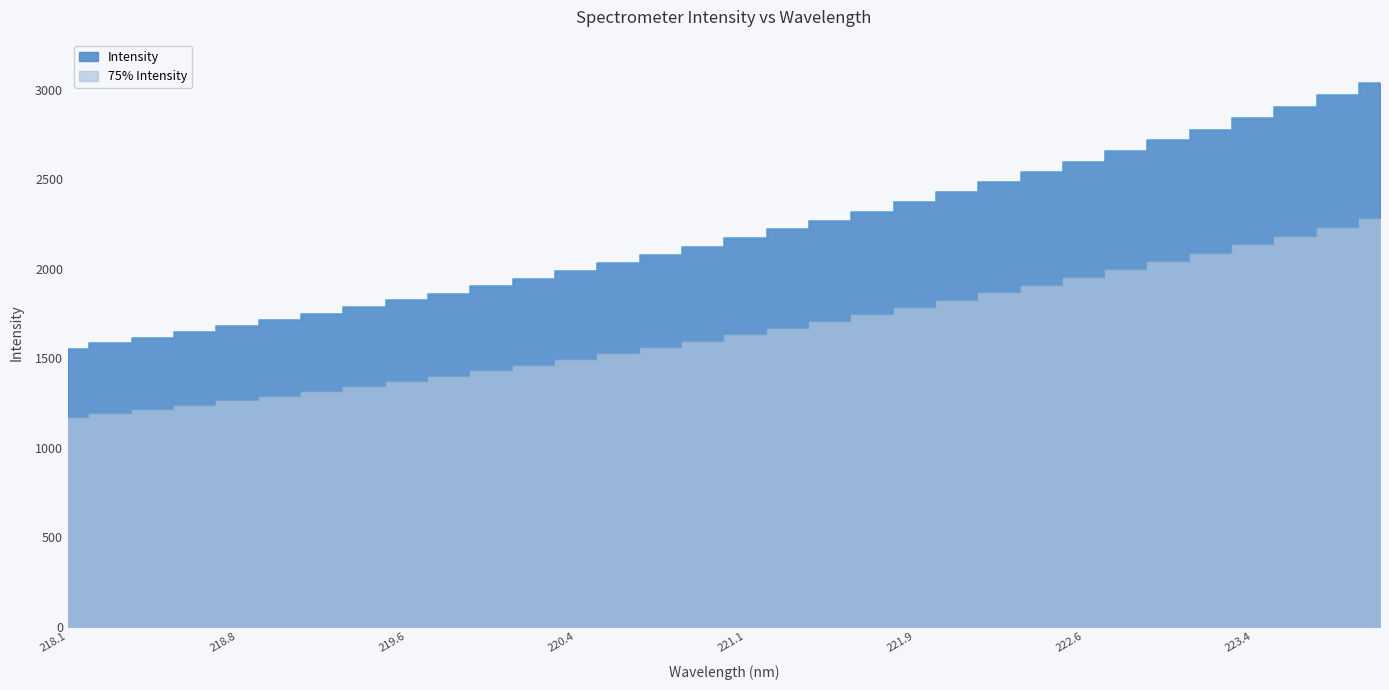

What is the label of the 25th point from the right?

219.3979